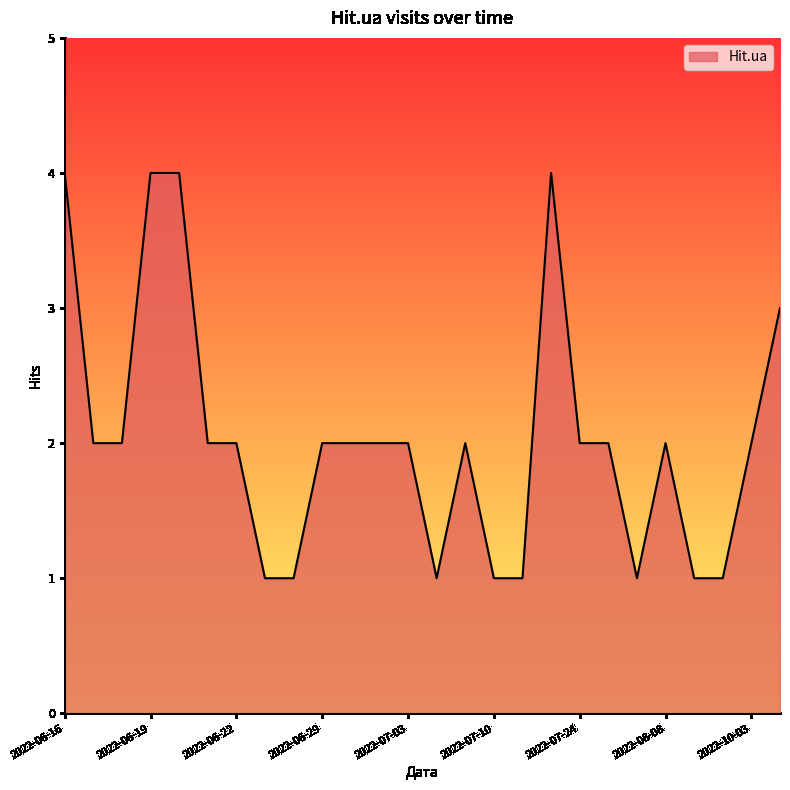

How many distinct data groups are displayed?

1